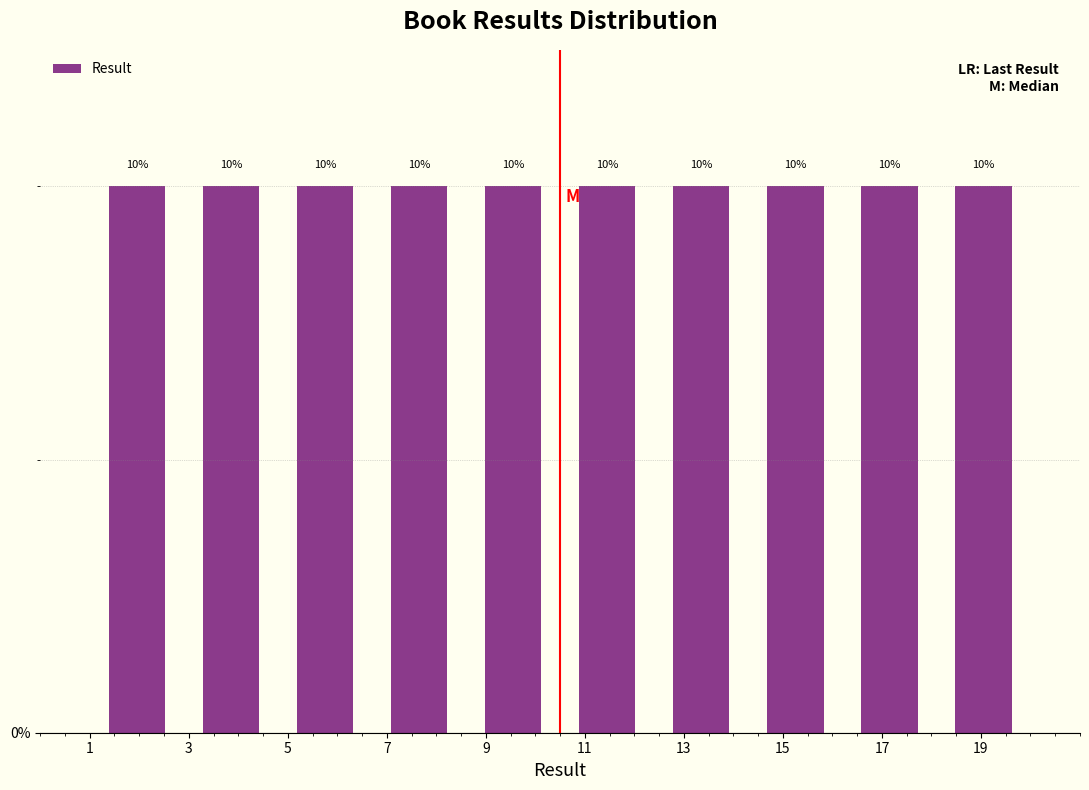

Reading left to right, transcribe this chart: for each bar, give the range it covers on the x-axis and its height. The bar edges are not printed on the chart, so give them approximately, as read against the axis.

1.0 to 2.9: 10
2.9 to 4.8: 10
4.8 to 6.7: 10
6.7 to 8.6: 10
8.6 to 10.5: 10
10.5 to 12.4: 10
12.4 to 14.3: 10
14.3 to 16.2: 10
16.2 to 18.1: 10
18.1 to 20.0: 10